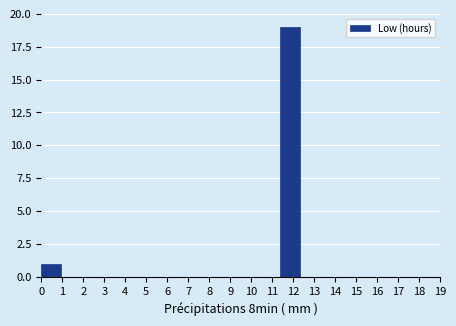

Reading left to right, transcribe this chart: for each bar, give the range it covers on the x-axis and its height. Neither the bar edges nor the heights are printed on the chart, so give them approximately, as read against the axes.

0.00 to 0.95: 1
0.95 to 1.90: 0
1.90 to 2.85: 0
2.85 to 3.80: 0
3.80 to 4.75: 0
4.75 to 5.70: 0
5.70 to 6.65: 0
6.65 to 7.60: 0
7.60 to 8.55: 0
8.55 to 9.50: 0
9.50 to 10.45: 0
10.45 to 11.40: 0
11.40 to 12.35: 19
12.35 to 13.30: 0
13.30 to 14.25: 0
14.25 to 15.20: 0
15.20 to 16.15: 0
16.15 to 17.10: 0
17.10 to 18.05: 0
18.05 to 19.00: 0